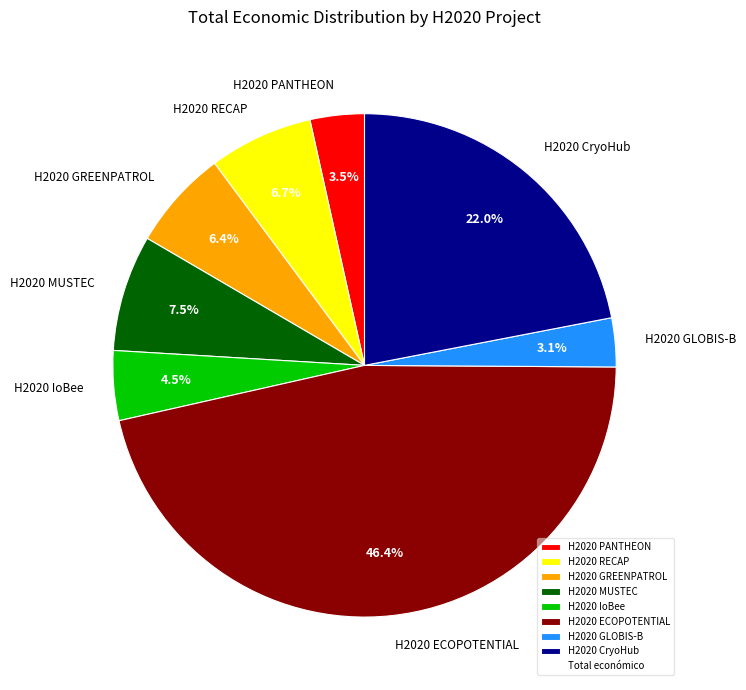

Combined, do H2020 ECOPOTENTIAL and H2020 RECAP account for over 50%?

Yes